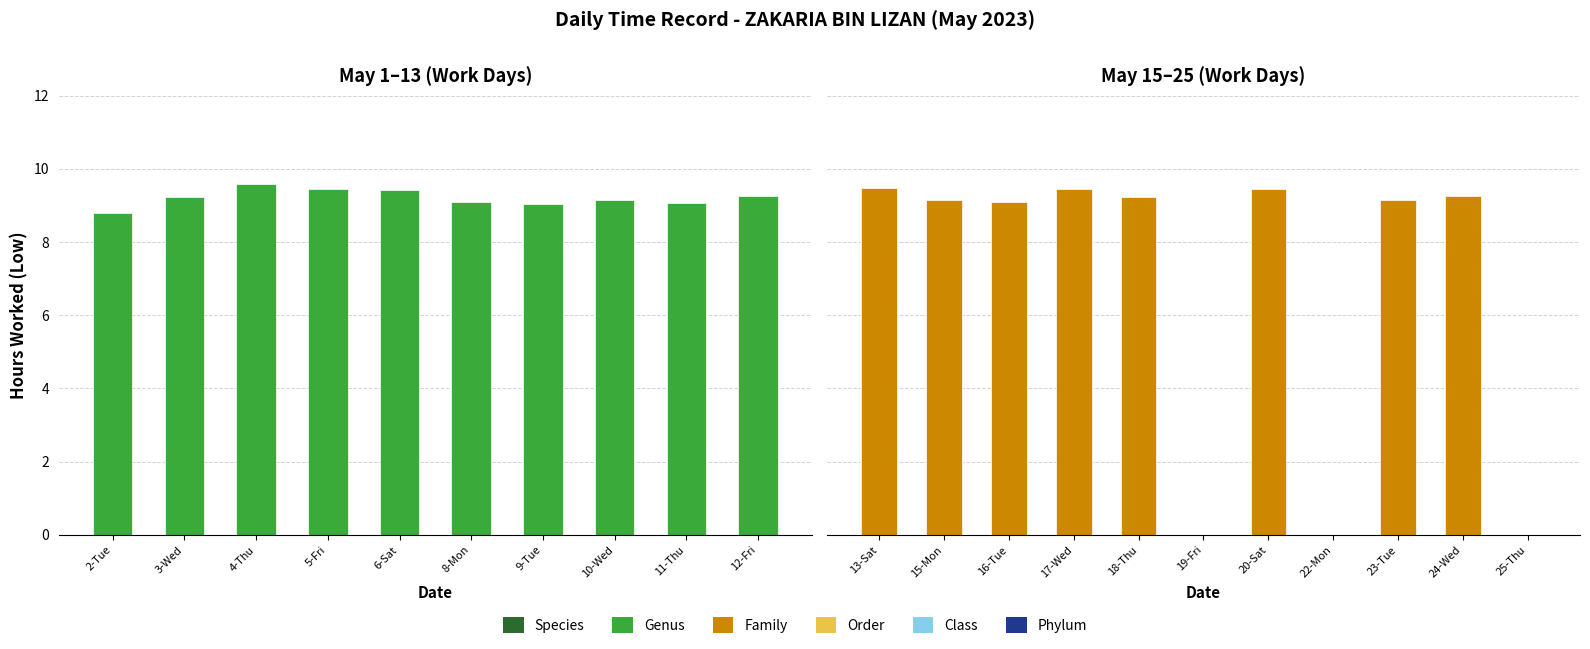

Is it true that the value at 19-Fri is -5.4?

False